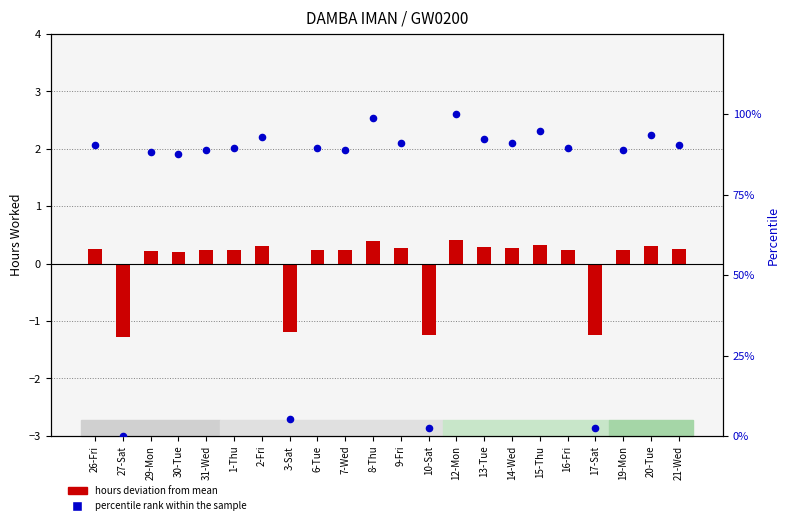

Which series has the largest Y range (max minus min)?

percentile rank within the sample